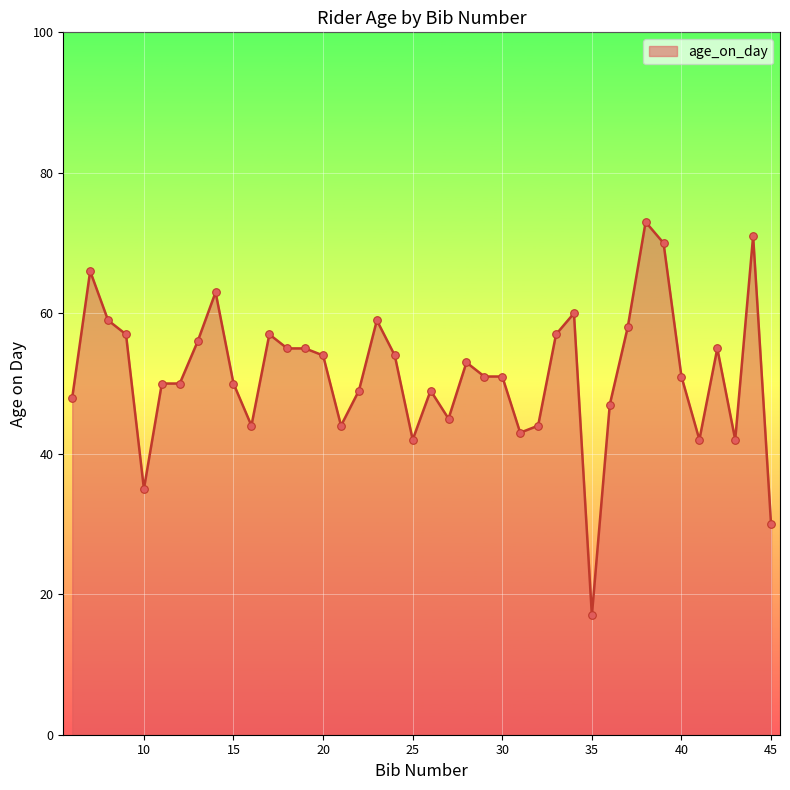

What is the smallest value displayed?

17